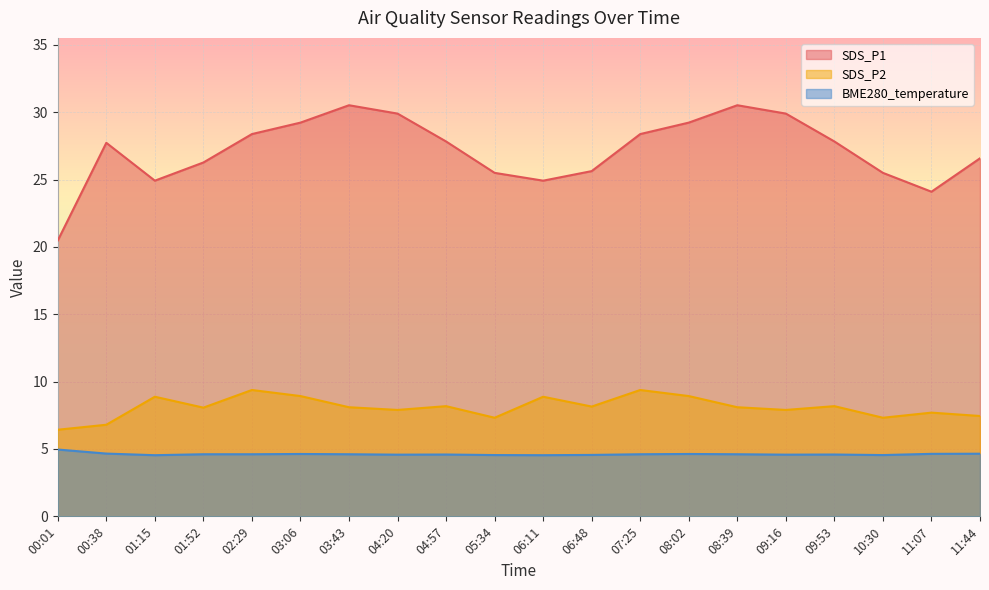

What is the maximum value shown in the chart?

30.5